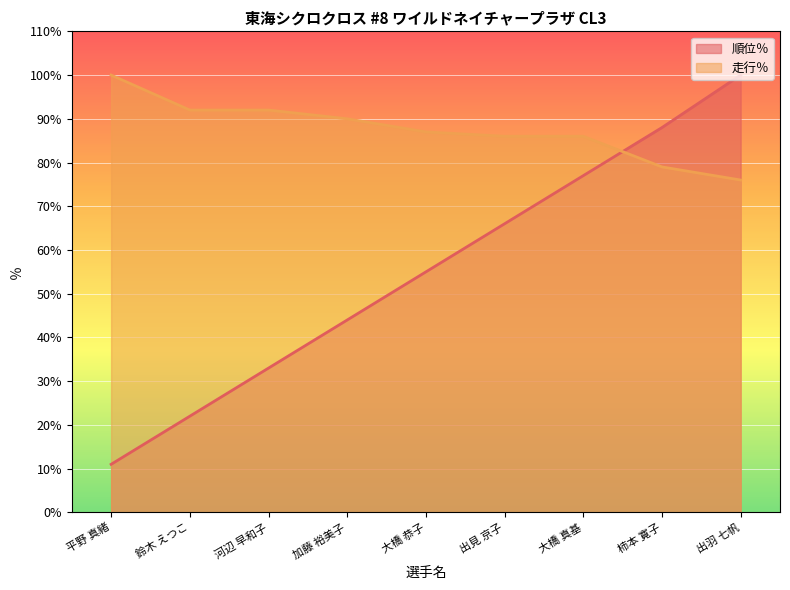

What is the difference between the highest and lowest values at 大橋 真基?

9